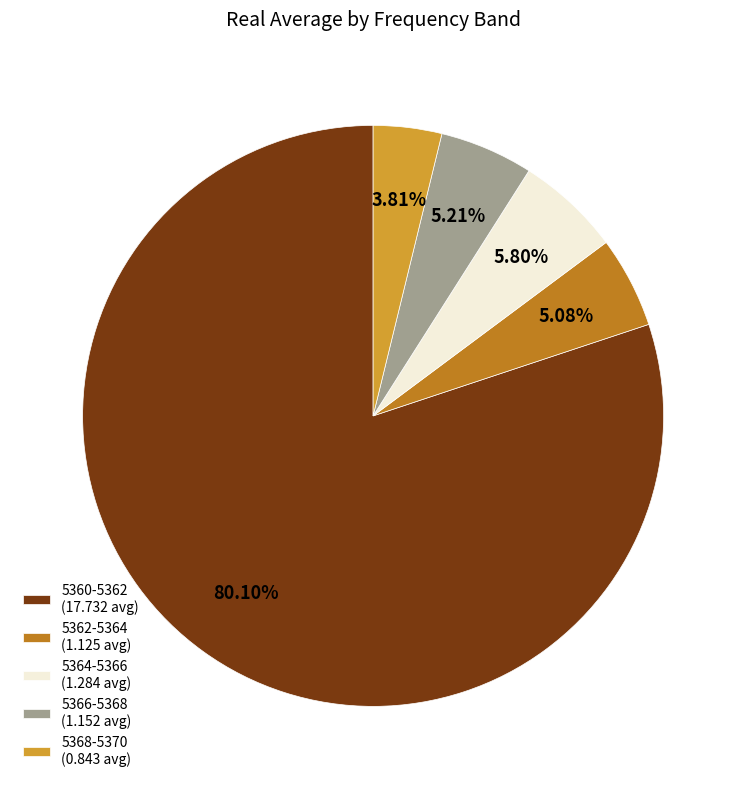

What is the ratio of the value at 5368-5370 (0.843 avg) to the value at 5366-5368 (1.152 avg)?

0.7